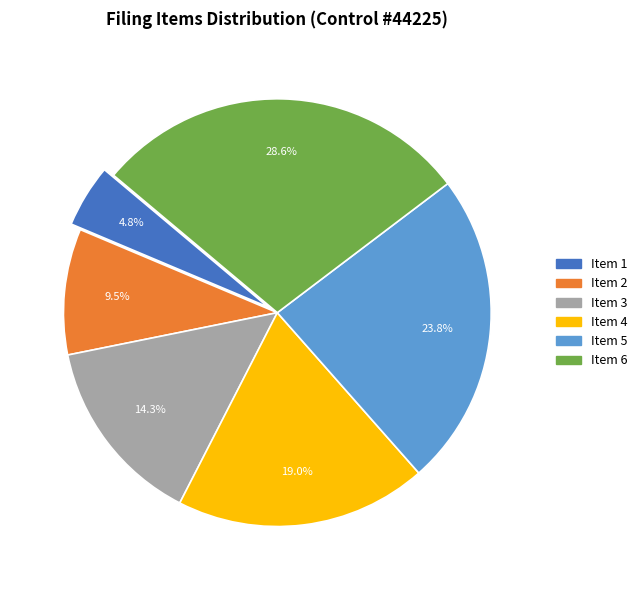

To the nearest percent, what is the difference between the Item 2 and Item 3 slice percentages?

5%